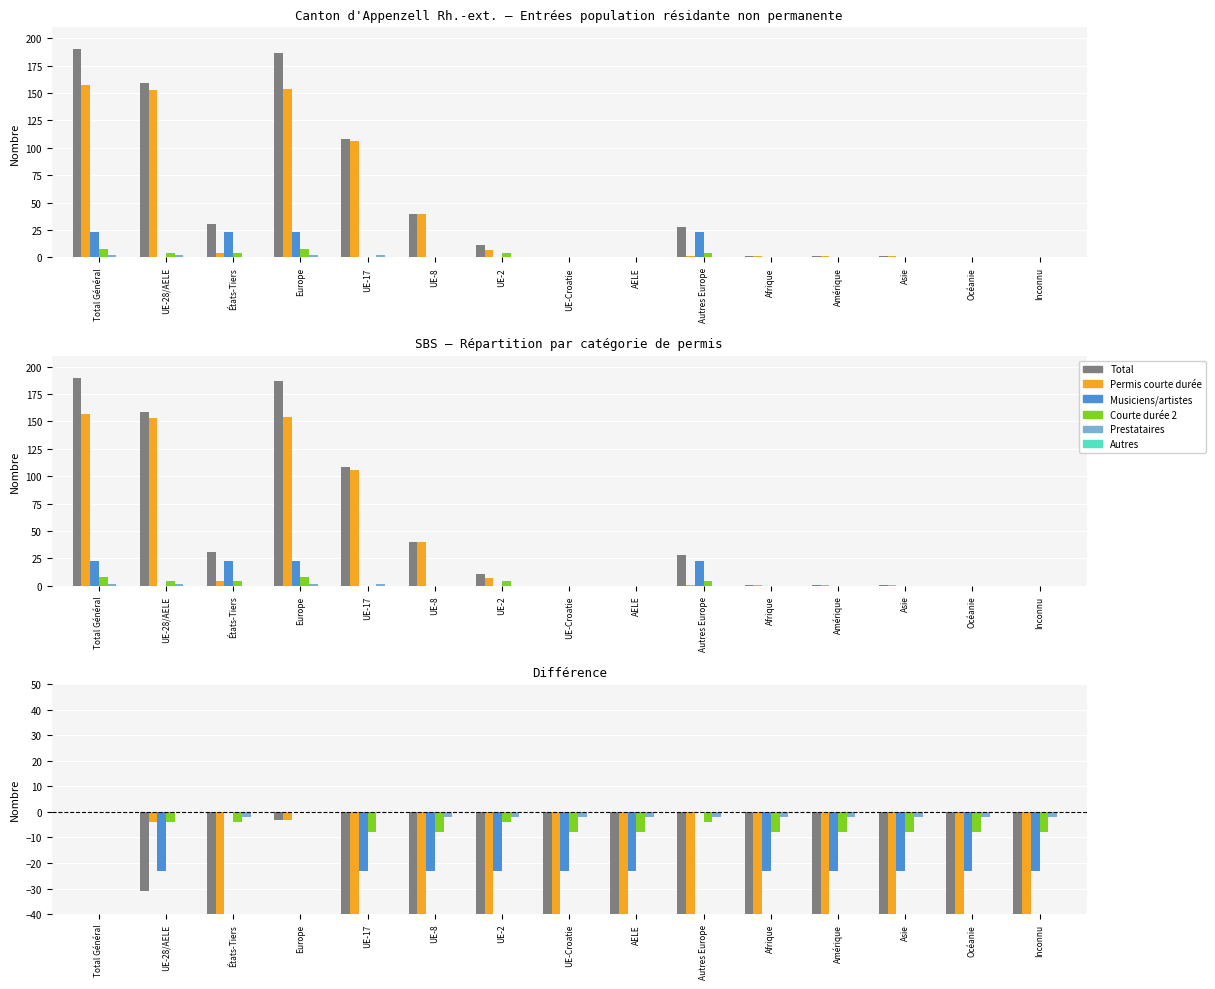

What position from the left is Inconnu?

15